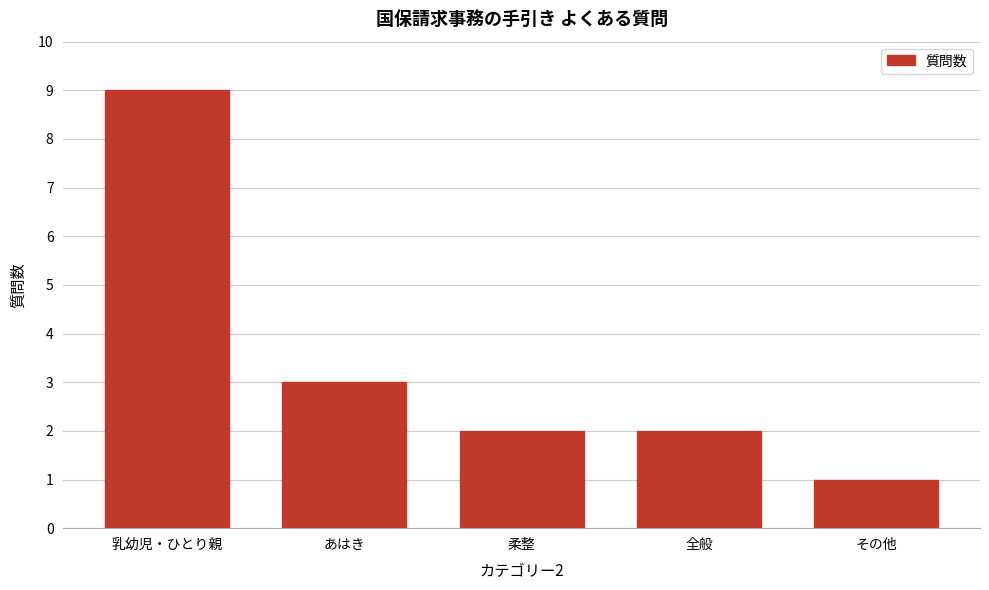

Reading right to left, extract all data points from this chart.

1	2	2	3	9